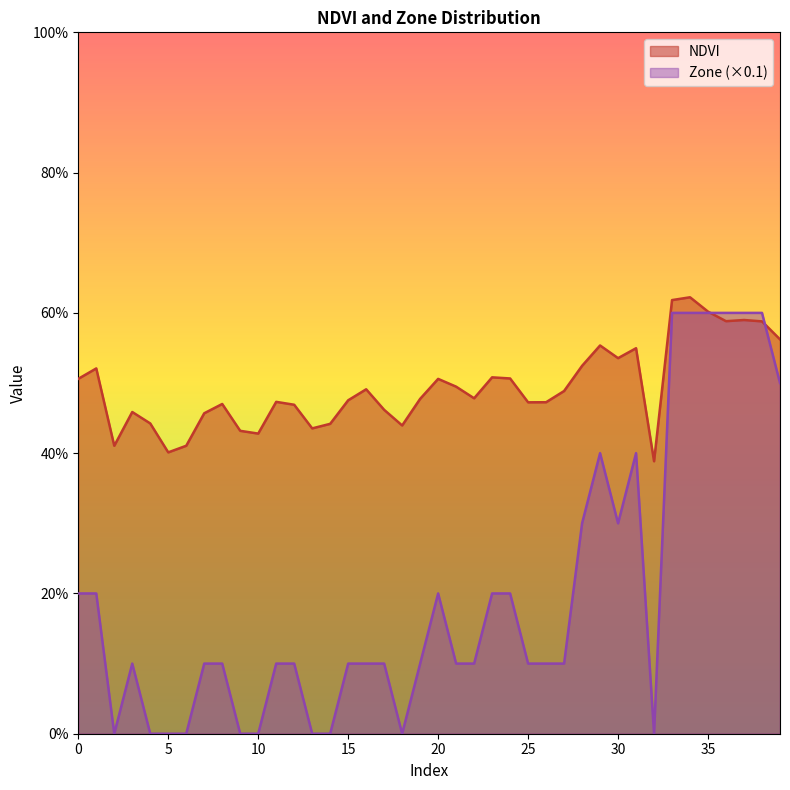

Which series has the largest range (max minus min)?

Zone (×0.1)